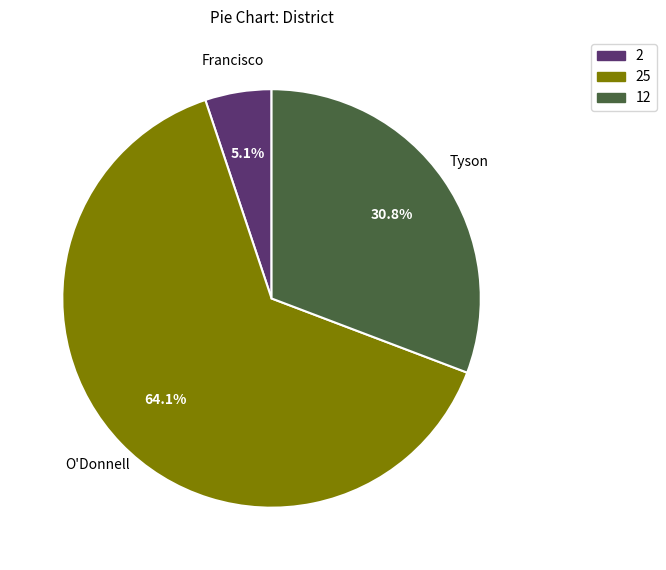

Is there any slice that represents more than half of the pie?

Yes